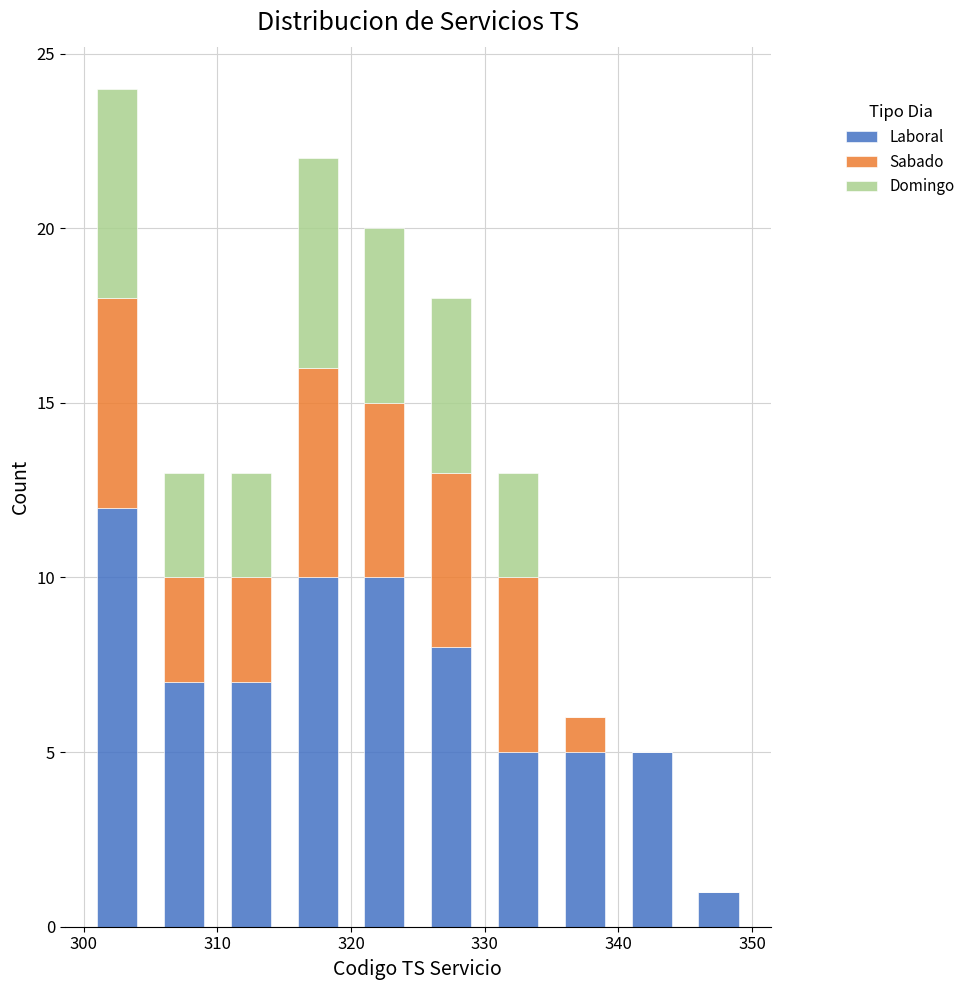

Which range on the x-axis has the tallest stacked bar (by total height)?

300 to 305